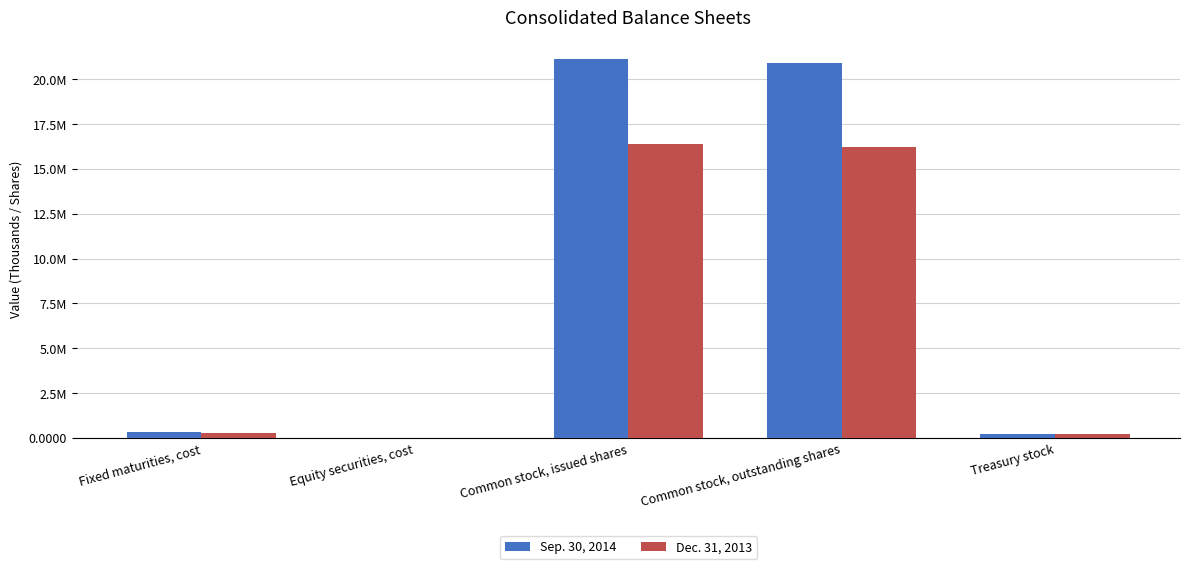

Which series has the largest range (max minus min)?

Sep. 30, 2014